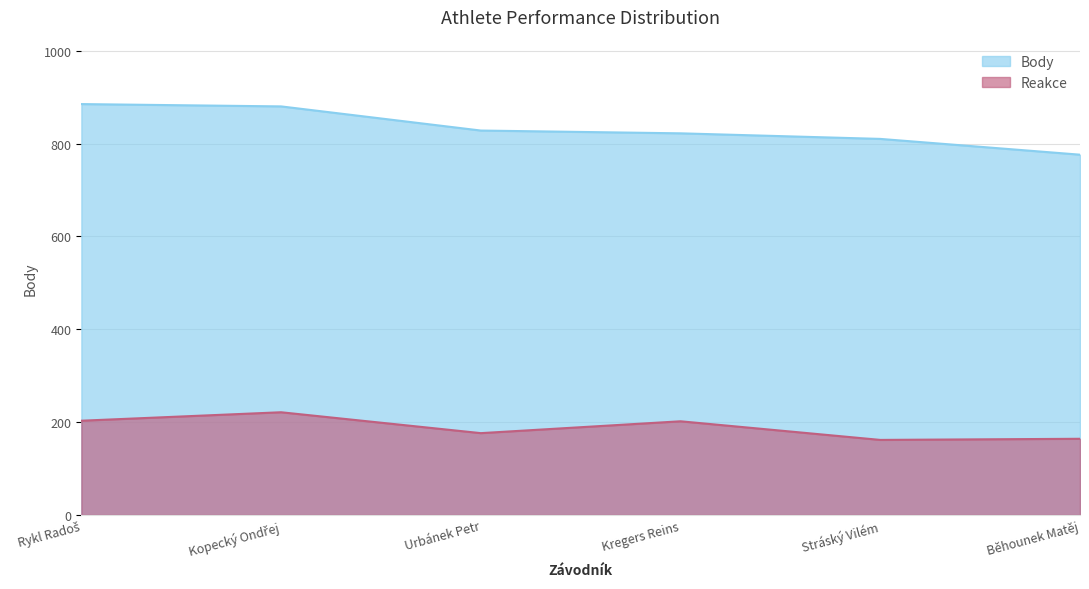

What is the value of the Reakce point at the 3rd from the left?

176.3